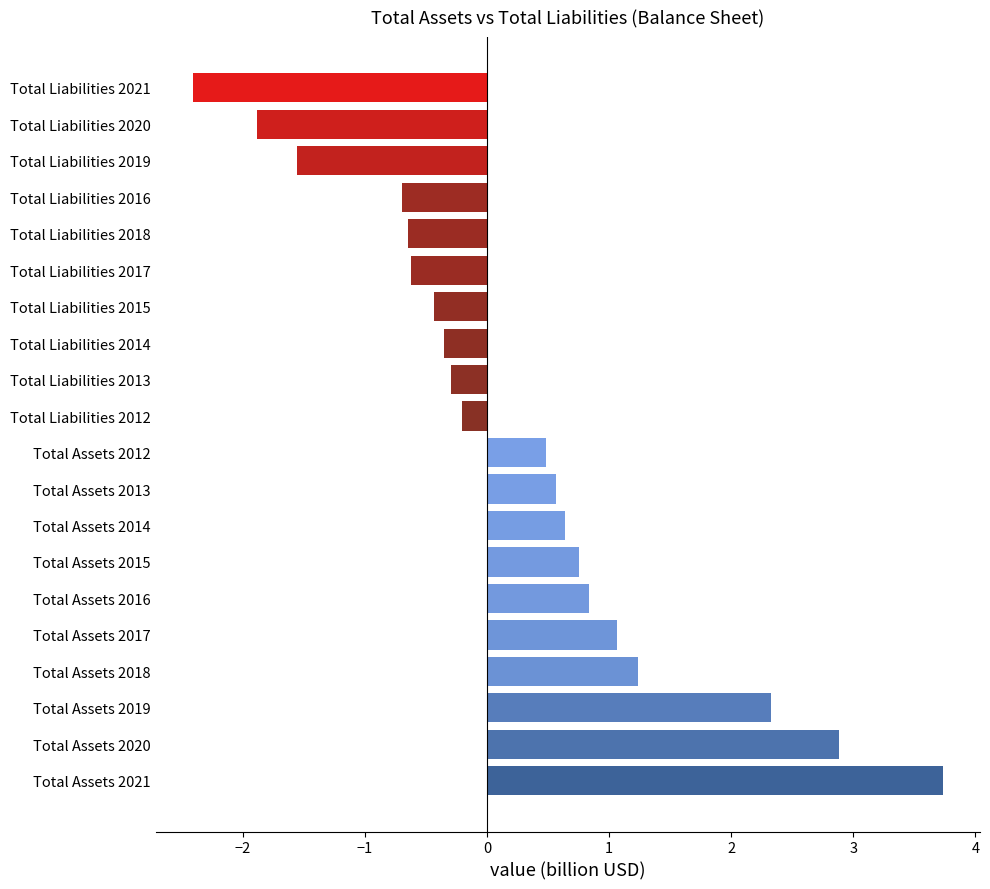

Reading top to bottom, extract all data points from this chart.

Total Liabilities 2021=-2.4	Total Liabilities 2020=-1.9	Total Liabilities 2019=-1.6	Total Liabilities 2016=-0.7	Total Liabilities 2018=-0.6	Total Liabilities 2017=-0.6	Total Liabilities 2015=-0.4	Total Liabilities 2014=-0.4	Total Liabilities 2013=-0.3	Total Liabilities 2012=-0.2	Total Assets 2012=0.5	Total Assets 2013=0.6	Total Assets 2014=0.6	Total Assets 2015=0.7	Total Assets 2016=0.8	Total Assets 2017=1.1	Total Assets 2018=1.2	Total Assets 2019=2.3	Total Assets 2020=2.9	Total Assets 2021=3.7